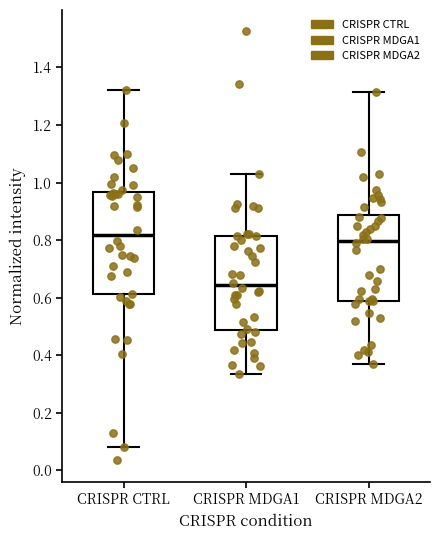

Reading left to right, read every box against the y-axis: the position of its median line, the range the box covers, and the ends of its whiskers. The values are not printed on the chart, so give them approximately, as read against the axis.

CRISPR CTRL: median 0.82, box 0.62 to 0.96, whiskers 0.08 to 1.32
CRISPR MDGA1: median 0.64, box 0.48 to 0.82, whiskers 0.34 to 1.02
CRISPR MDGA2: median 0.80, box 0.58 to 0.88, whiskers 0.36 to 1.32